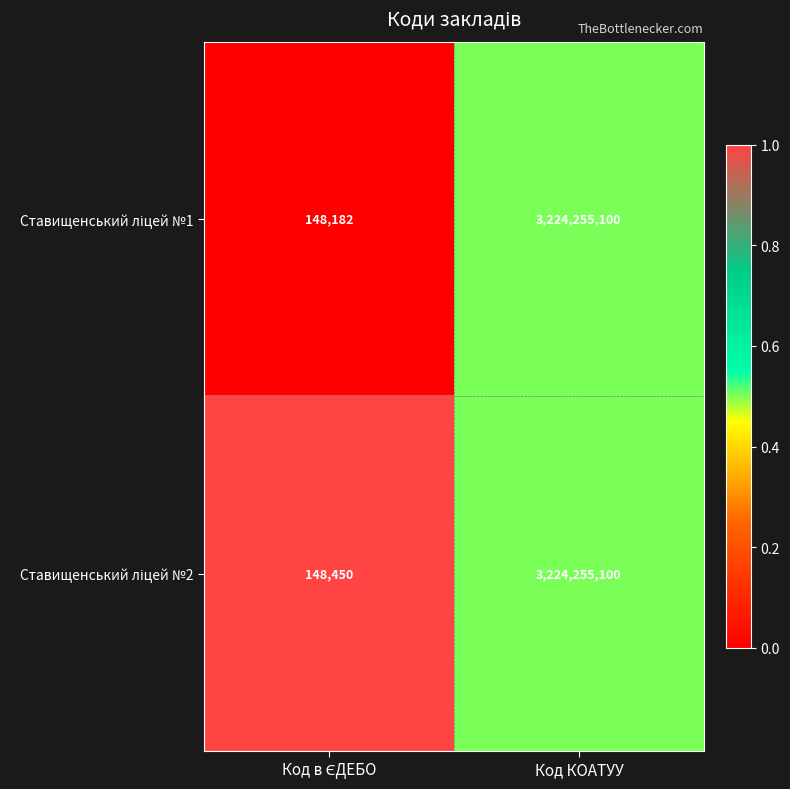

What is the greatest value displayed?

3224255100